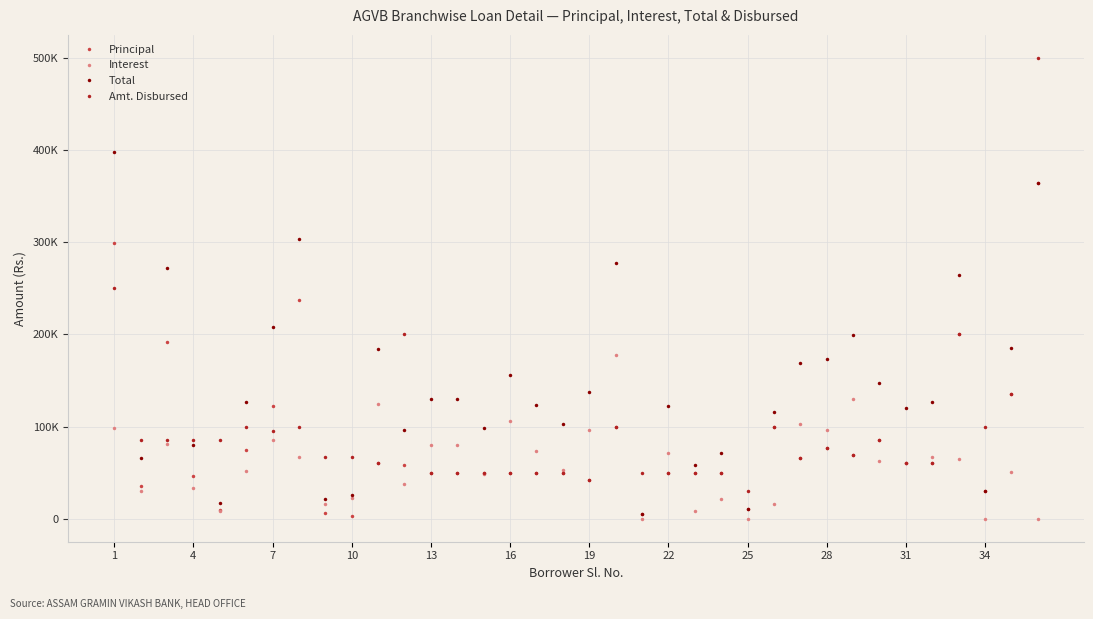

Reading left to right, transcribe all the data shown in this chart.

Principal: 299130	35947	191625	46770	9325	74516	122170	237210	6124	3317	60000	58220	50000	50000	50000	50000	50000	50000	42000	100000	5018	50000	50000	50000	11008	100000	66000	77000	69000	85000	60000	60000	200000	30484	135000	363705
Interest: 98712	30195	80483	32739	7833	52161	85519	66418	15444	22081	124481	37644	79936	79433	48375	105649	73360	52426	95751	177725	0	71728	7774	21122	0	16093	102913	96409	129951	62285	59986	66380	64732	0	50728	0
Total: 397842	66142	272108	79509	17158	126677	207689	303628	21568	25398	184481	95864	129936	129433	98375	155649	123360	102426	137751	277725	5018	121728	57774	71122	11008	116093	168913	173409	198951	147285	119986	126380	264732	30484	185728	363705
Amt. Disbursed: 250000	85000	85000	85000	85000	100000	95000	100000	67000	67000	60000	200000	50000	50000	50000	50000	50000	50000	42000	100000	50000	50000	50000	50000	30000	100000	66000	77000	69000	85000	60000	60000	200000	100000	135000	500000